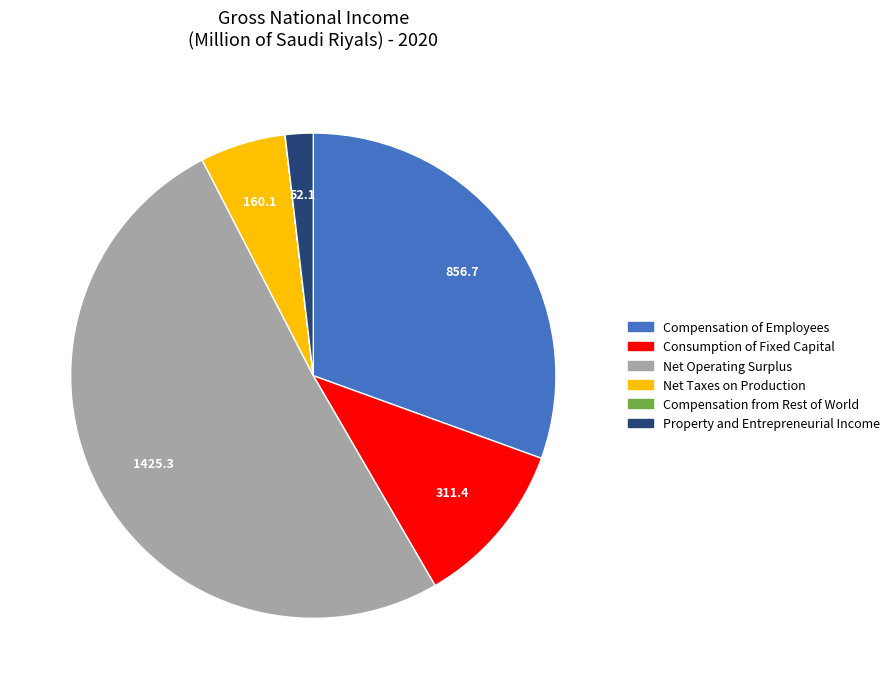

Is the sum of Property and Entrepreneurial Income and Consumption of Fixed Capital greater than half?

No